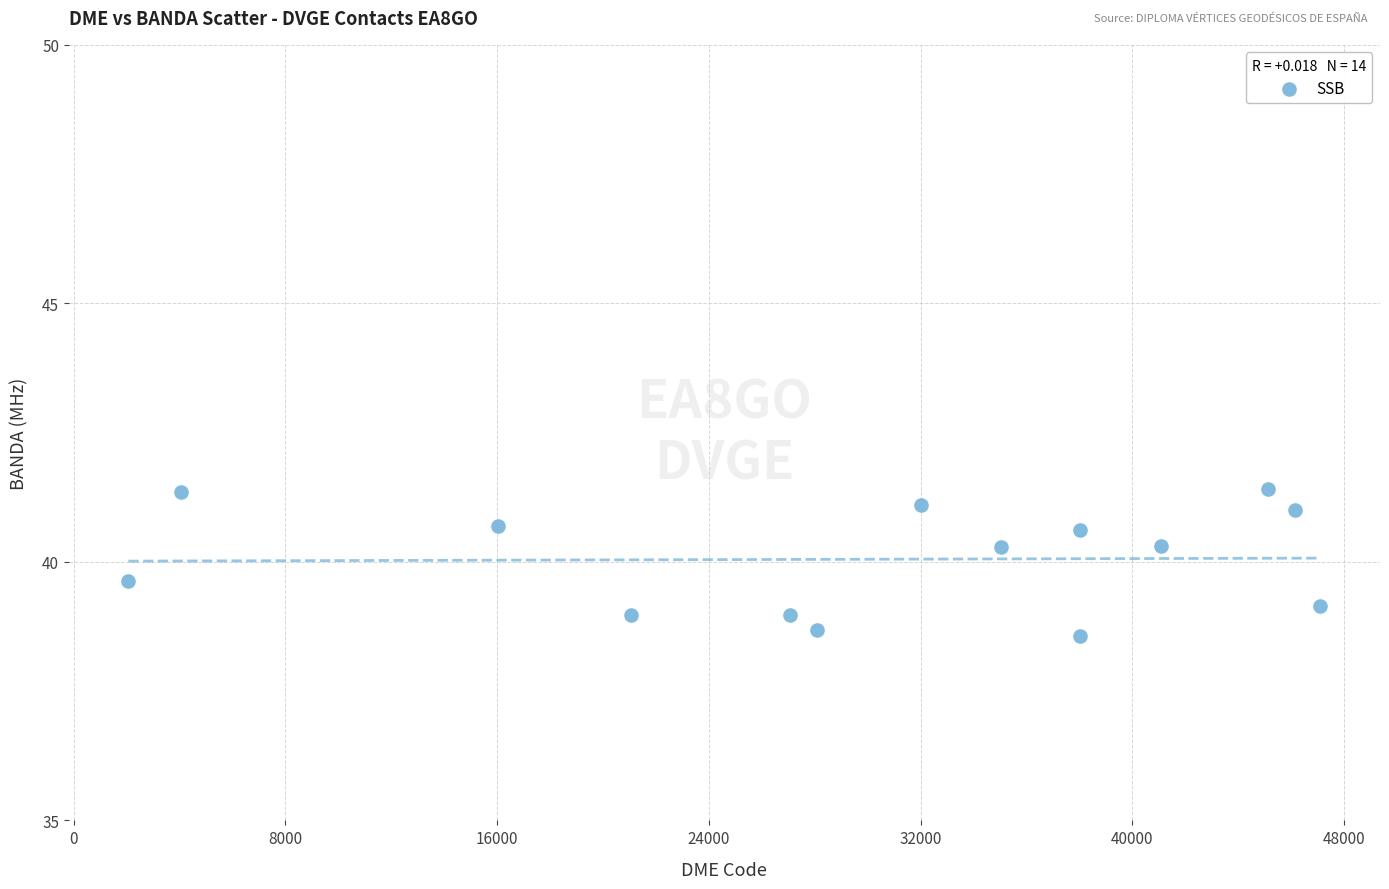

What is the range of Y values (max minus min)?

2.8